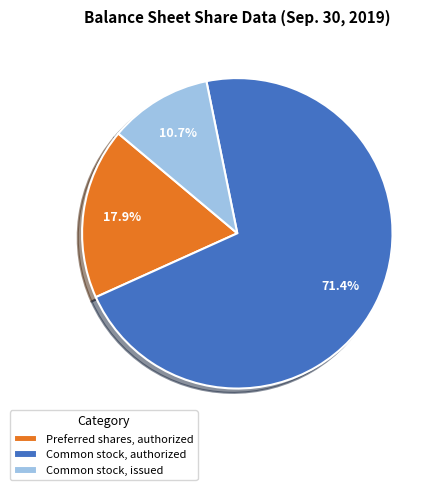

Approximately how many times larger is the value at Common stock, issued compared to Preferred shares, authorized?

0.6